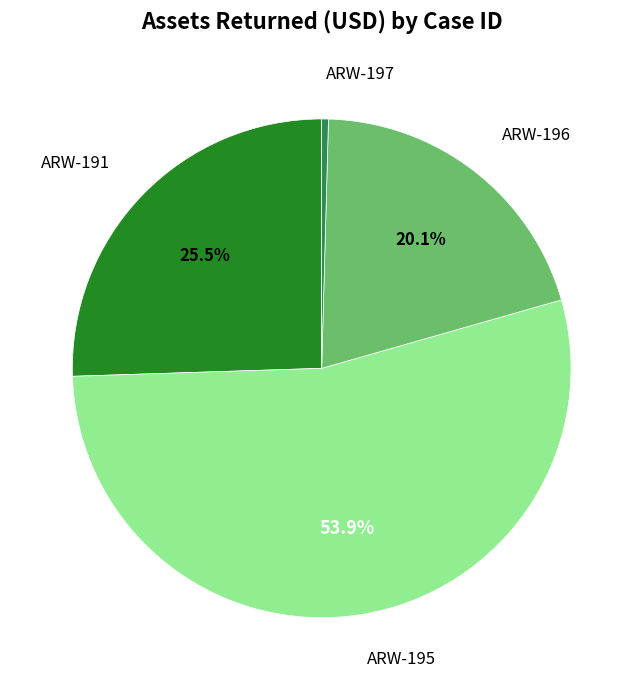

Does any single category account for the majority?

Yes